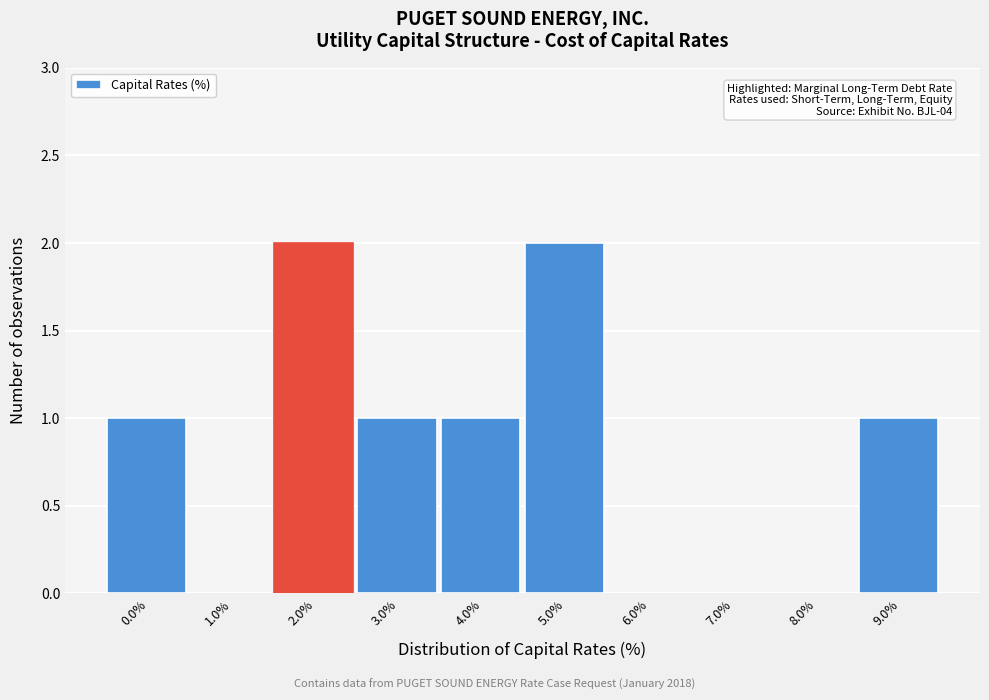

Reading right to left, list all the values displayed in this chart.

9.0%=1	8.0%=0	7.0%=0	6.0%=0	5.0%=2	4.0%=1	3.0%=1	2.0%=2	1.0%=0	0.0%=1